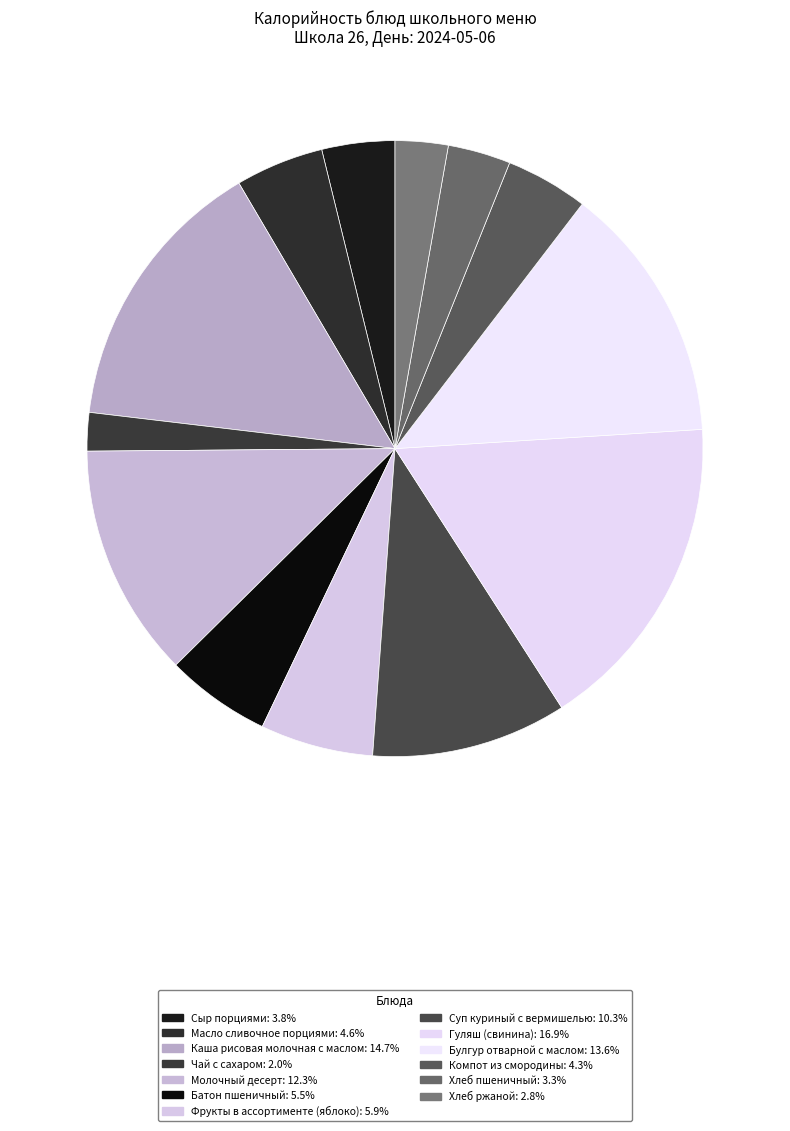

Rank the categories by value from highest to lowest.

Гуляш (свинина), Каша рисовая молочная с маслом, Булгур отварной с маслом, Молочный десерт, Суп куриный с вермишелью, Фрукты в ассортименте (яблоко), Батон пшеничный, Масло сливочное порциями, Компот из смородины, Сыр порциями, Хлеб пшеничный, Хлеб ржаной, Чай с сахаром